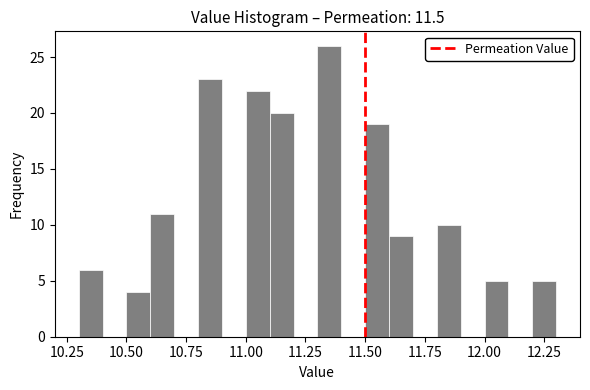

Around what value on the x-axis is the tallest bar? Give the approximate position of its centre, as read against the axis.

11.35